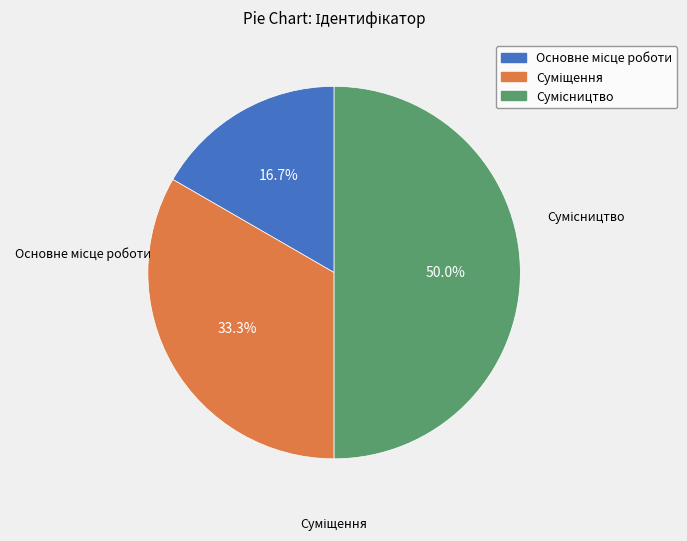

Rank the categories by value from highest to lowest.

Сумісництво, Суміщення, Основне місце роботи